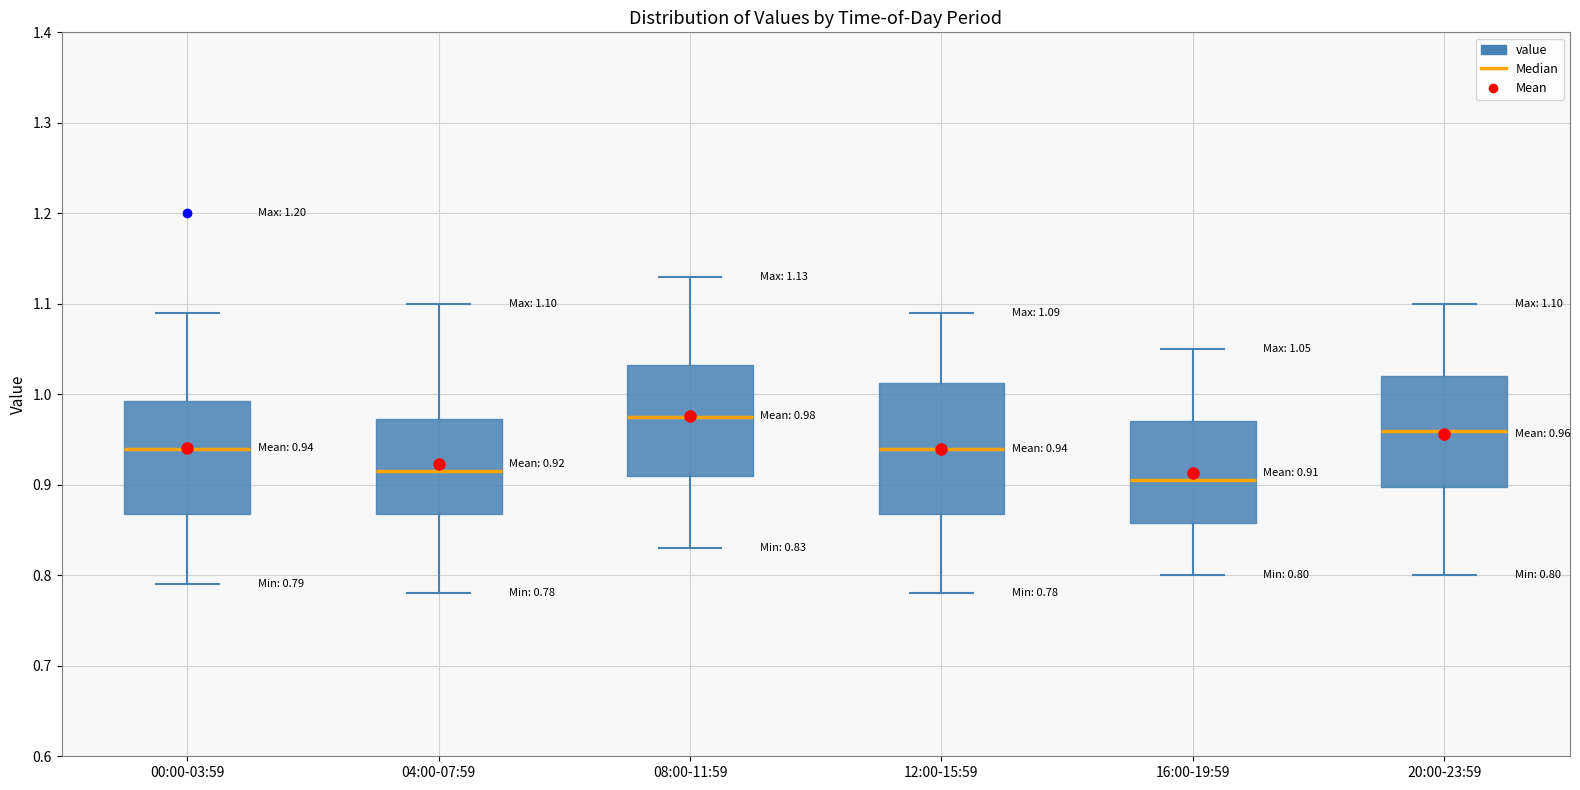

Which box has the highest median line?

08:00-11:59